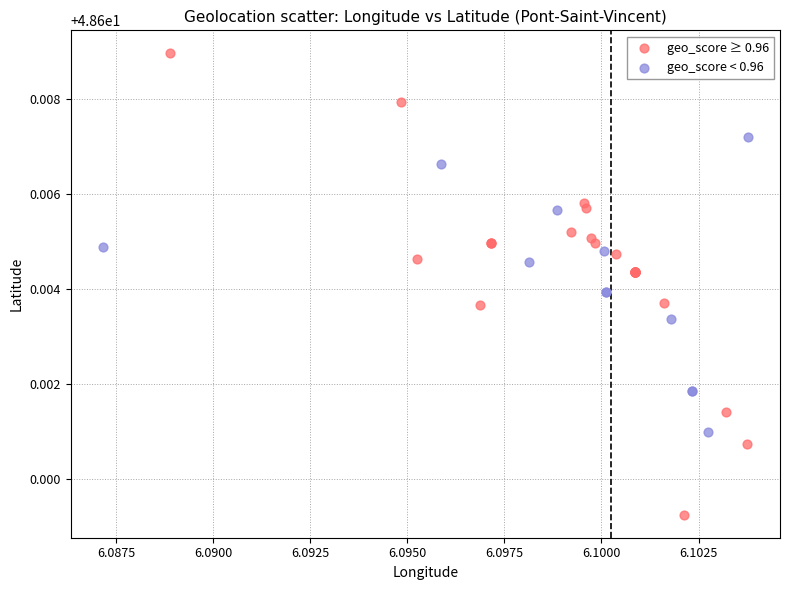

Which series contains the highest Y value?

geo_score ≥ 0.96